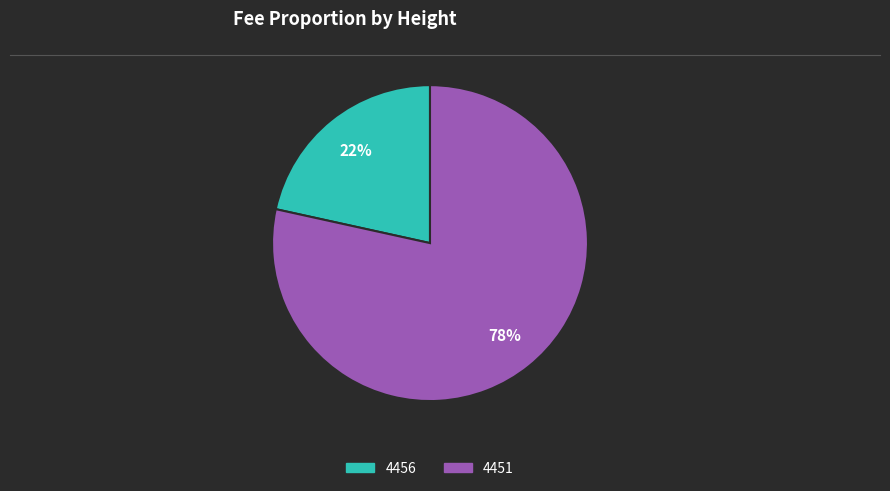

Is it true that 4451 is 66% of the pie?

False